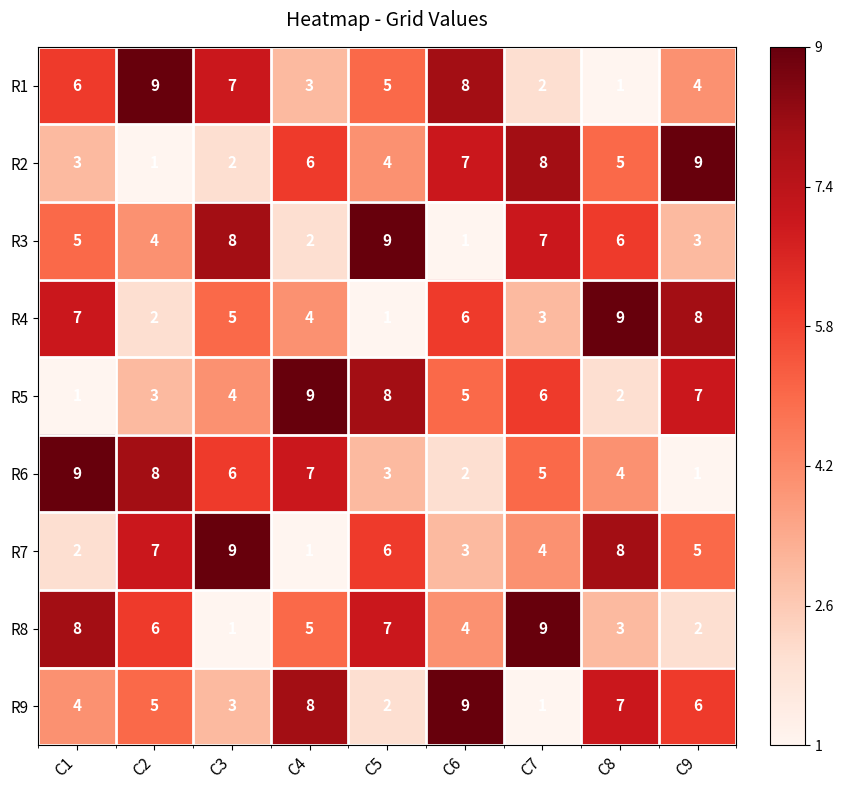

What is the greatest value displayed?

9